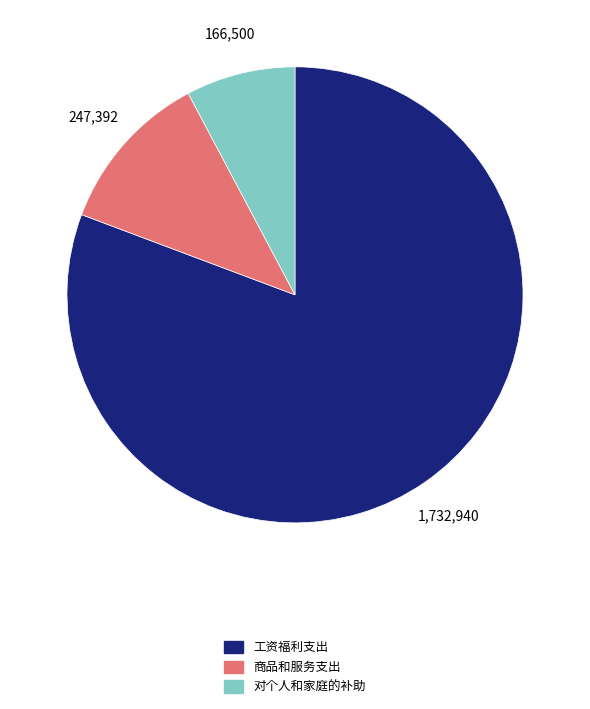

Between 对个人和家庭的补助 and 工资福利支出, which is larger?

工资福利支出